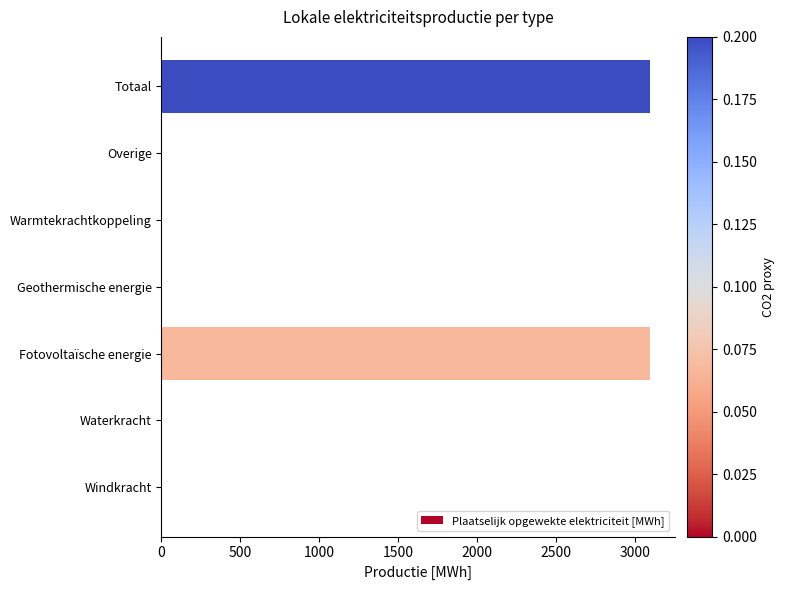

Reading bottom to top, list all the values displayed in this chart.

Windkracht=0.0	Waterkracht=0.0	Fotovoltaïsche energie=3100.2	Geothermische energie=0.0	Warmtekrachtkoppeling=0.0	Overige=0.0	Totaal=3100.2